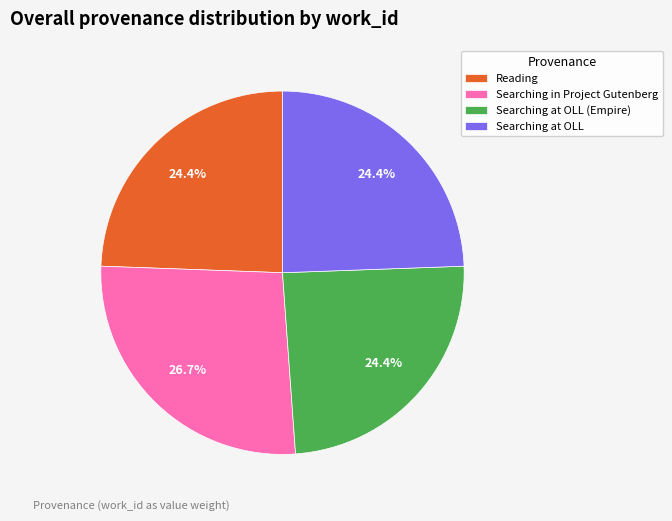

Which category has the biggest portion of the pie?

Searching in Project Gutenberg